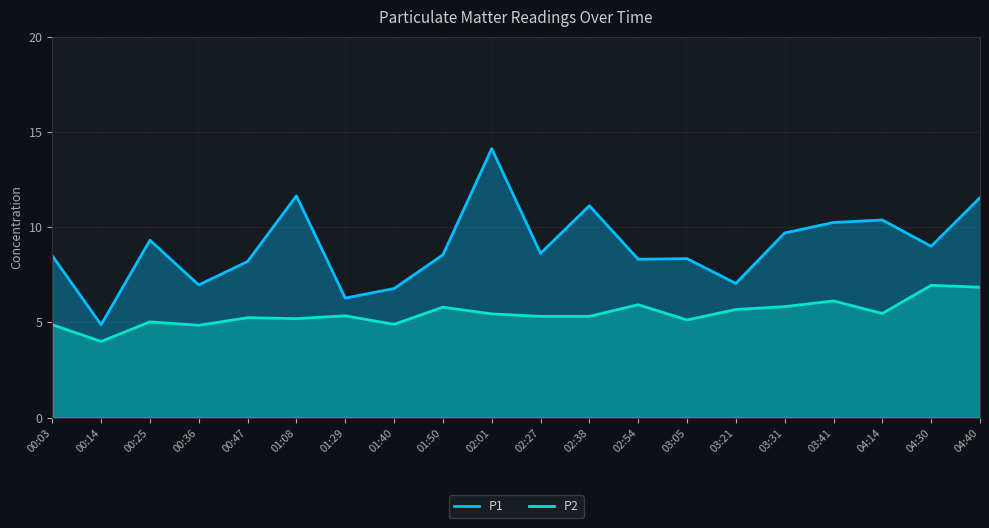

True or false: P2 and P1 cross at least once.

False